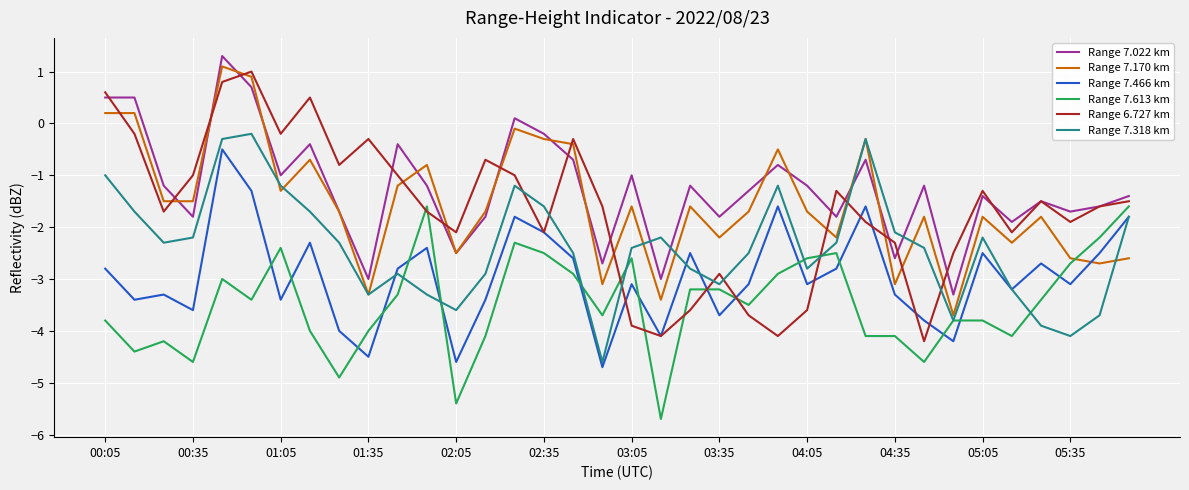

After their last crossing, which series has the higher values: Range 7.466 km or Range 7.170 km?

Range 7.466 km